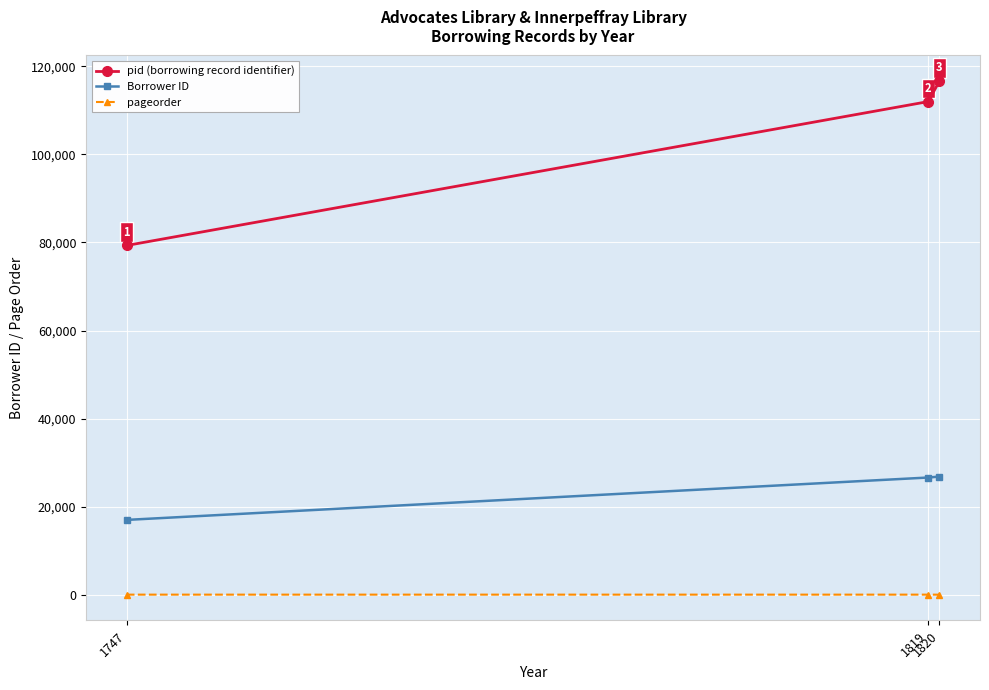

What is the minimum value for Borrower ID?

16998.0